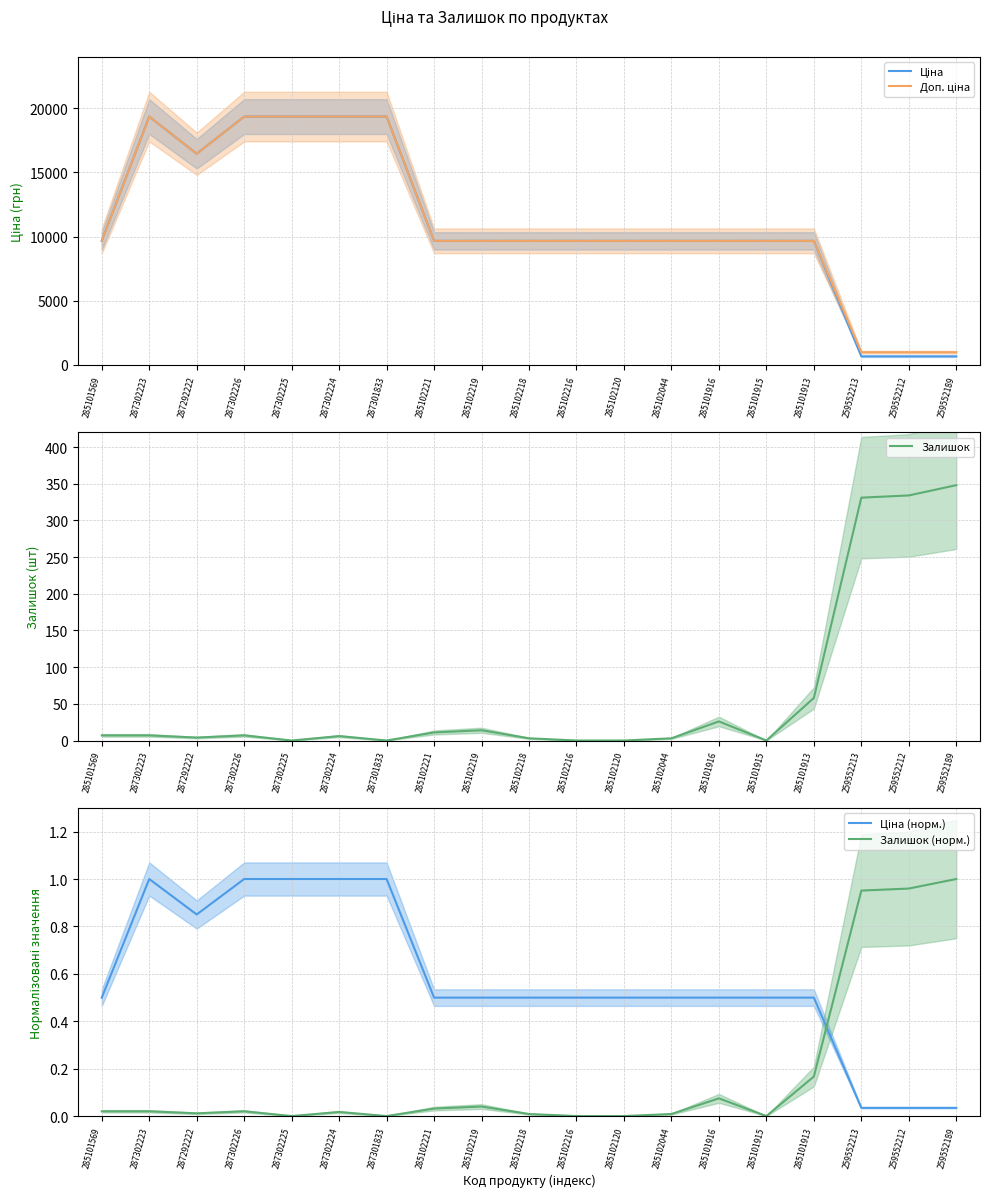

What is the sum of the Залишок values at 285101913 and 287301833?

58